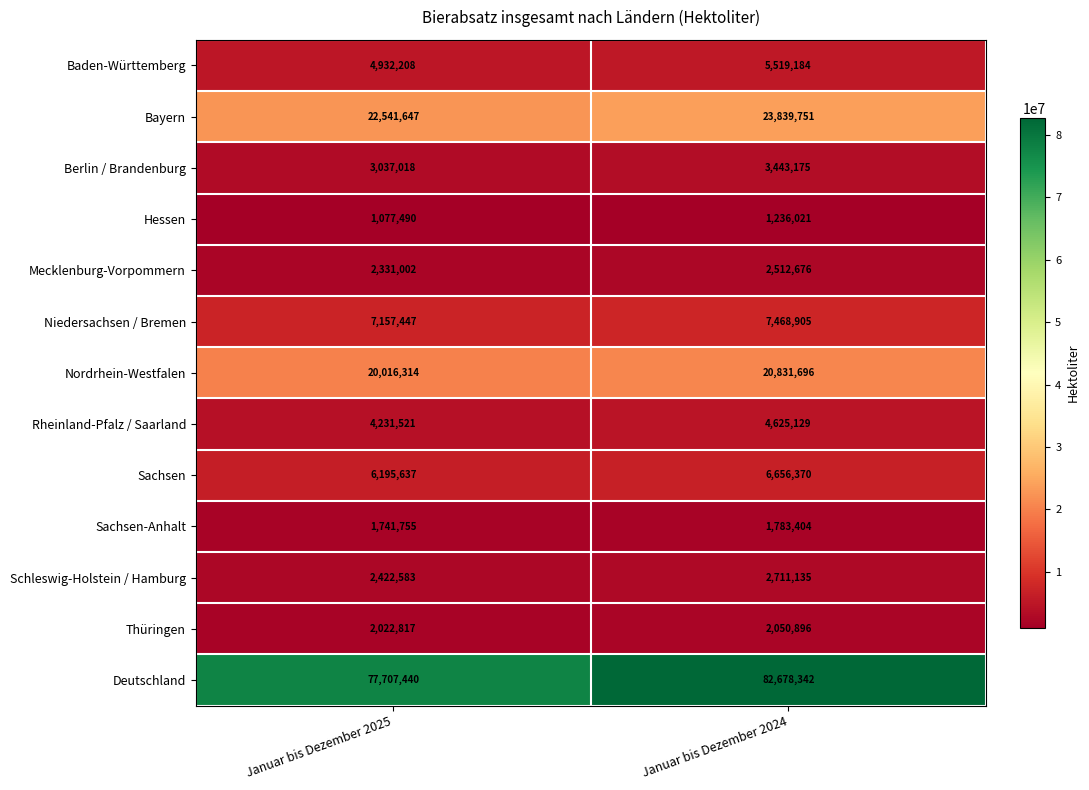

What is the approximate value of Baden-Württemberg at Januar bis Dezember 2025?

4932208